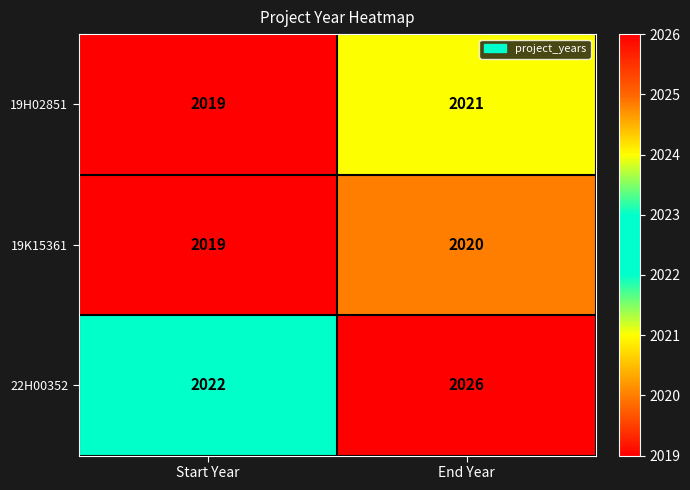

What is the spread (max minus min) of values at Start Year?

3